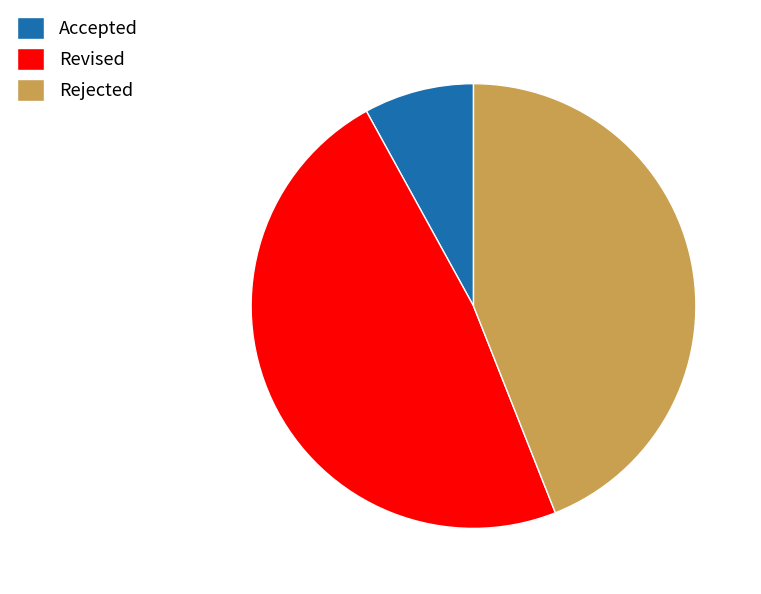

Is Rejected the majority of the pie?

No